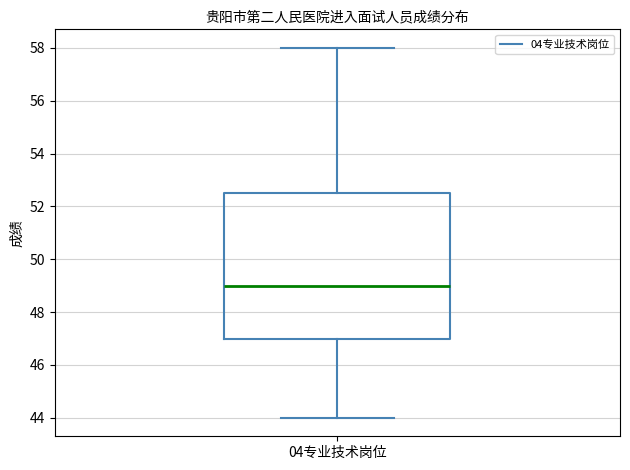

Transcribe this box plot: give where the median line is, the range the box spans, and where the two whiskers end, as read against the y-axis. The values are not printed on the chart, so give them approximately, as read against the axis.

median 49.0, box 47.0 to 52.6, whiskers 44.0 to 58.0